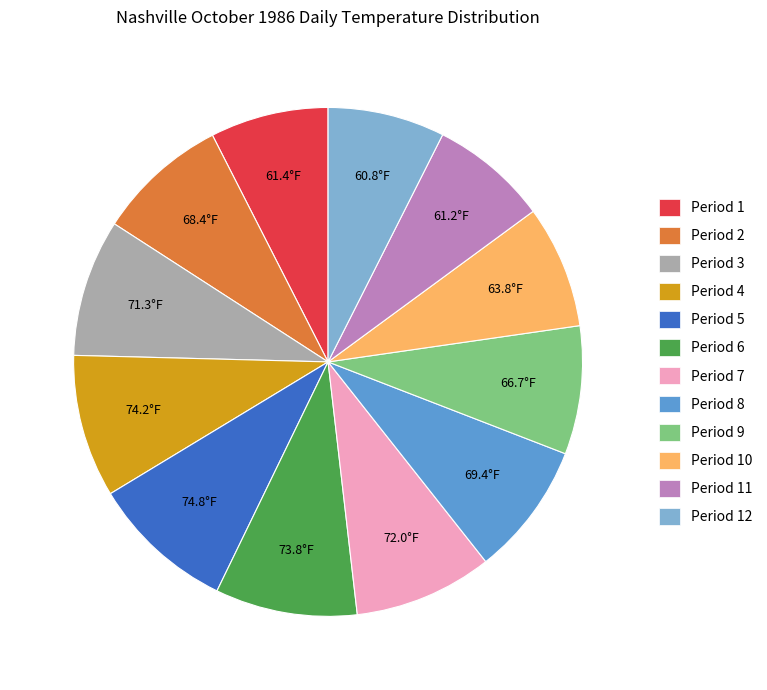

What is the ratio of the value at Period 1 to the value at Period 6?

0.8